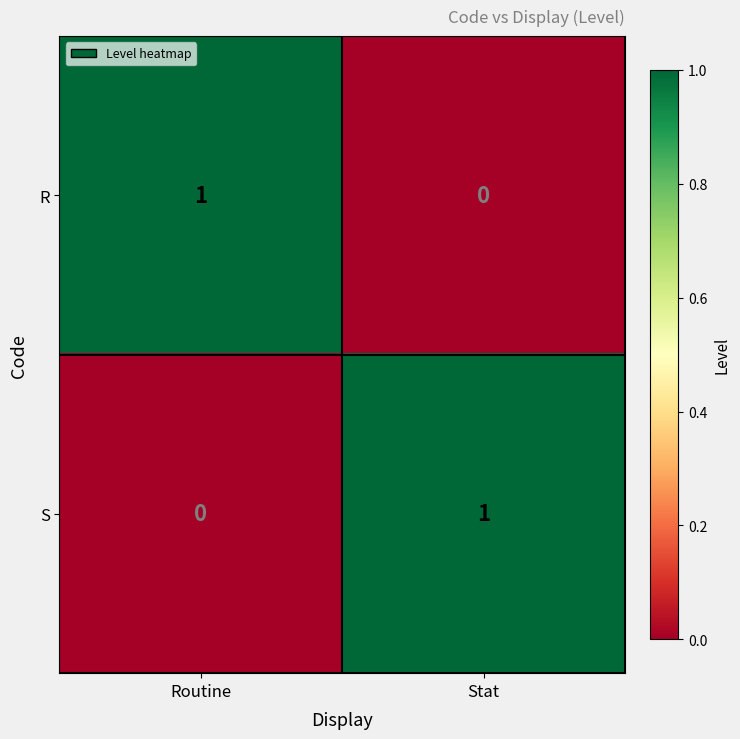

Is it true that S equals 0 at Routine?

True